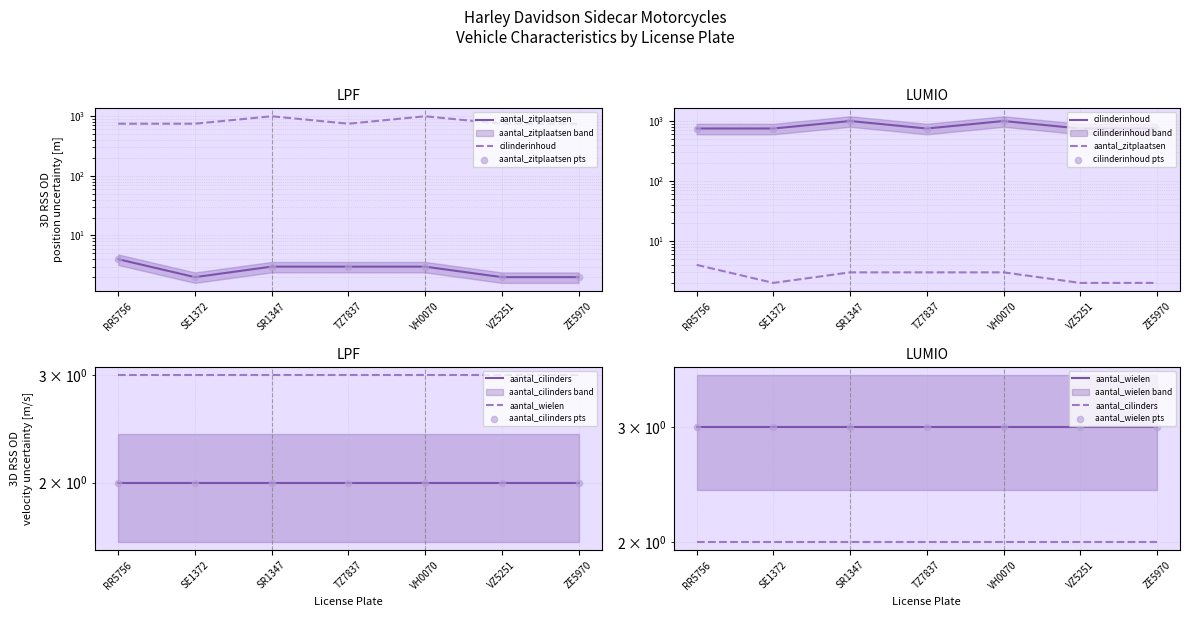

Which series has the largest Y range (max minus min)?

cilinderinhoud